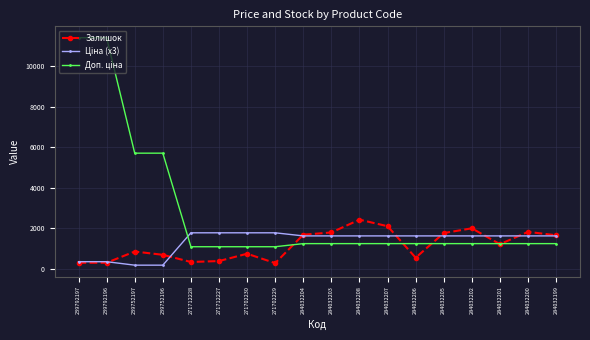

The value of Залишок at 284032207 is 2096.0. True or false?

True